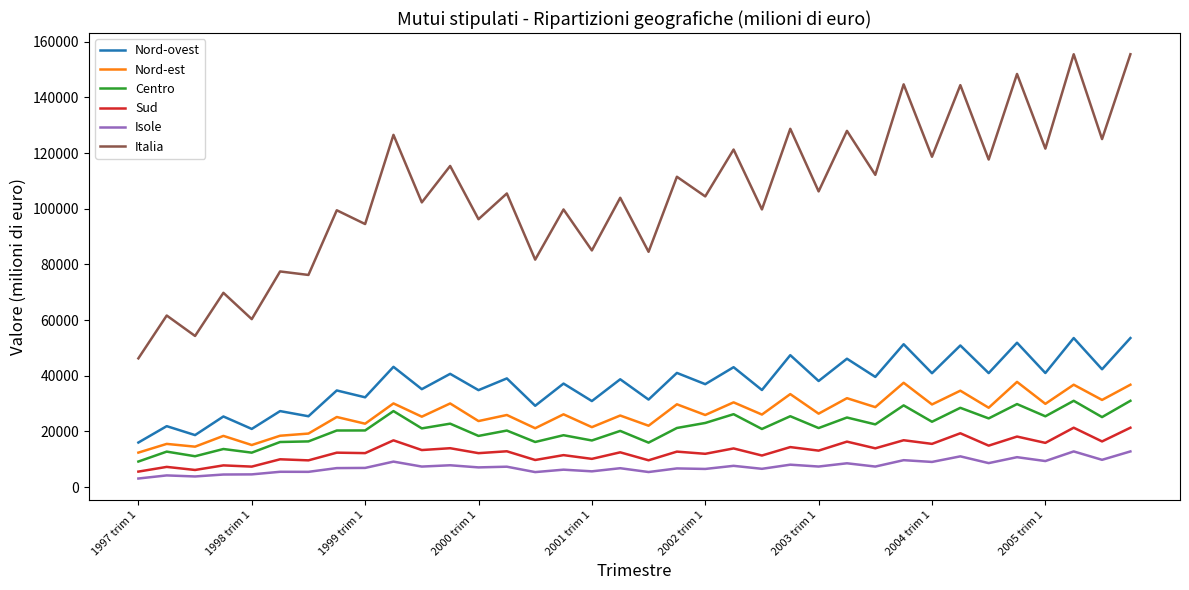

Count the number of data series in this chart.

6